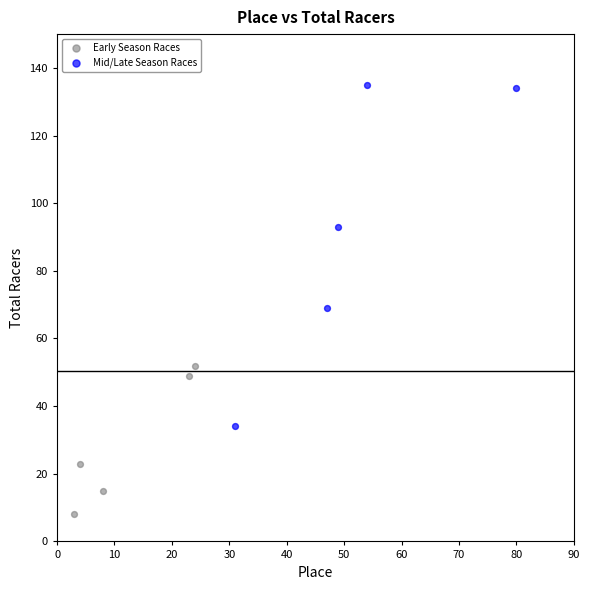

Which series reaches the maximum Y coordinate?

Mid/Late Season Races